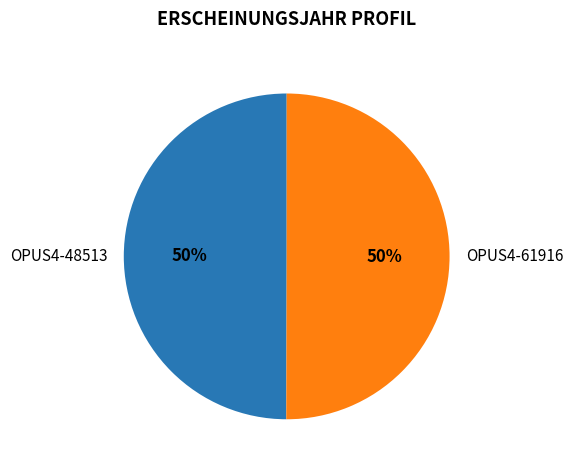

To the nearest percent, what percentage of the pie is OPUS4-48513?

50%